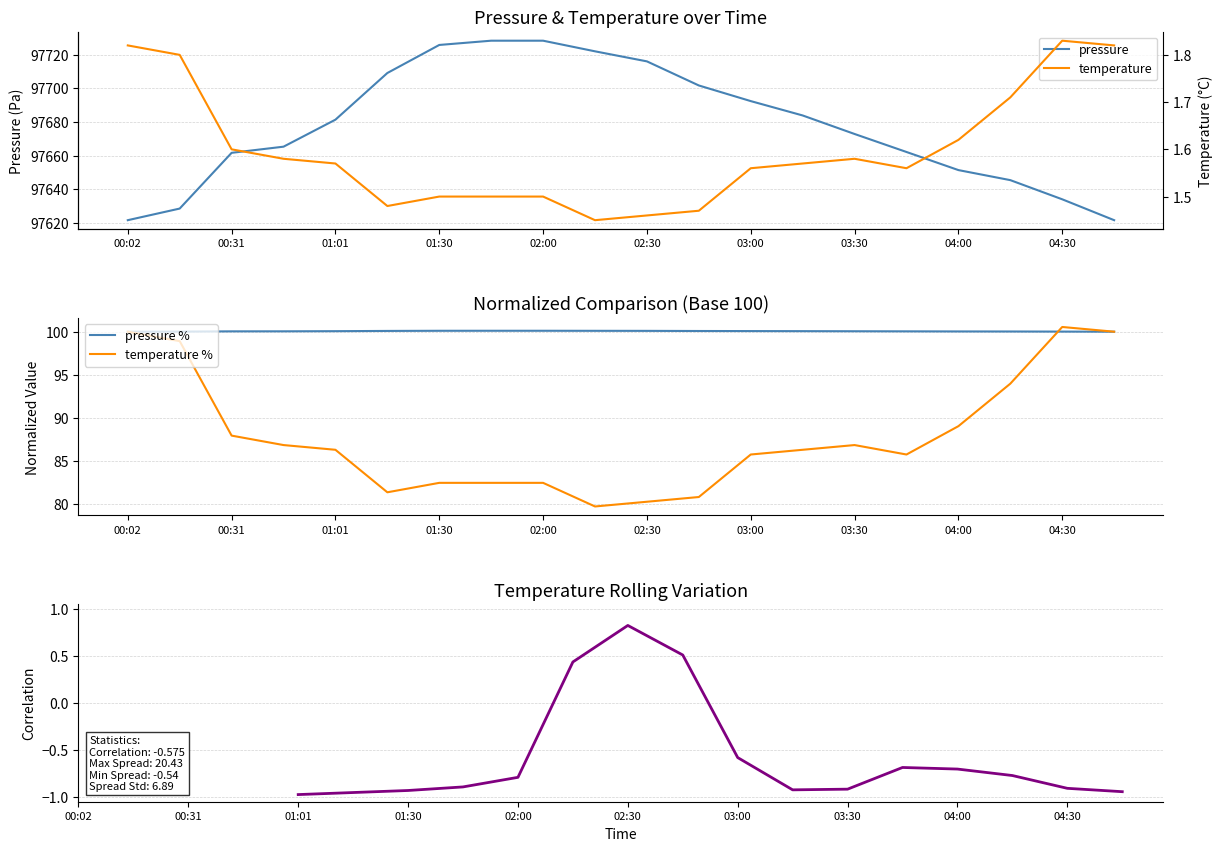

Between 02:15 and 04:00, which is larger?

02:15